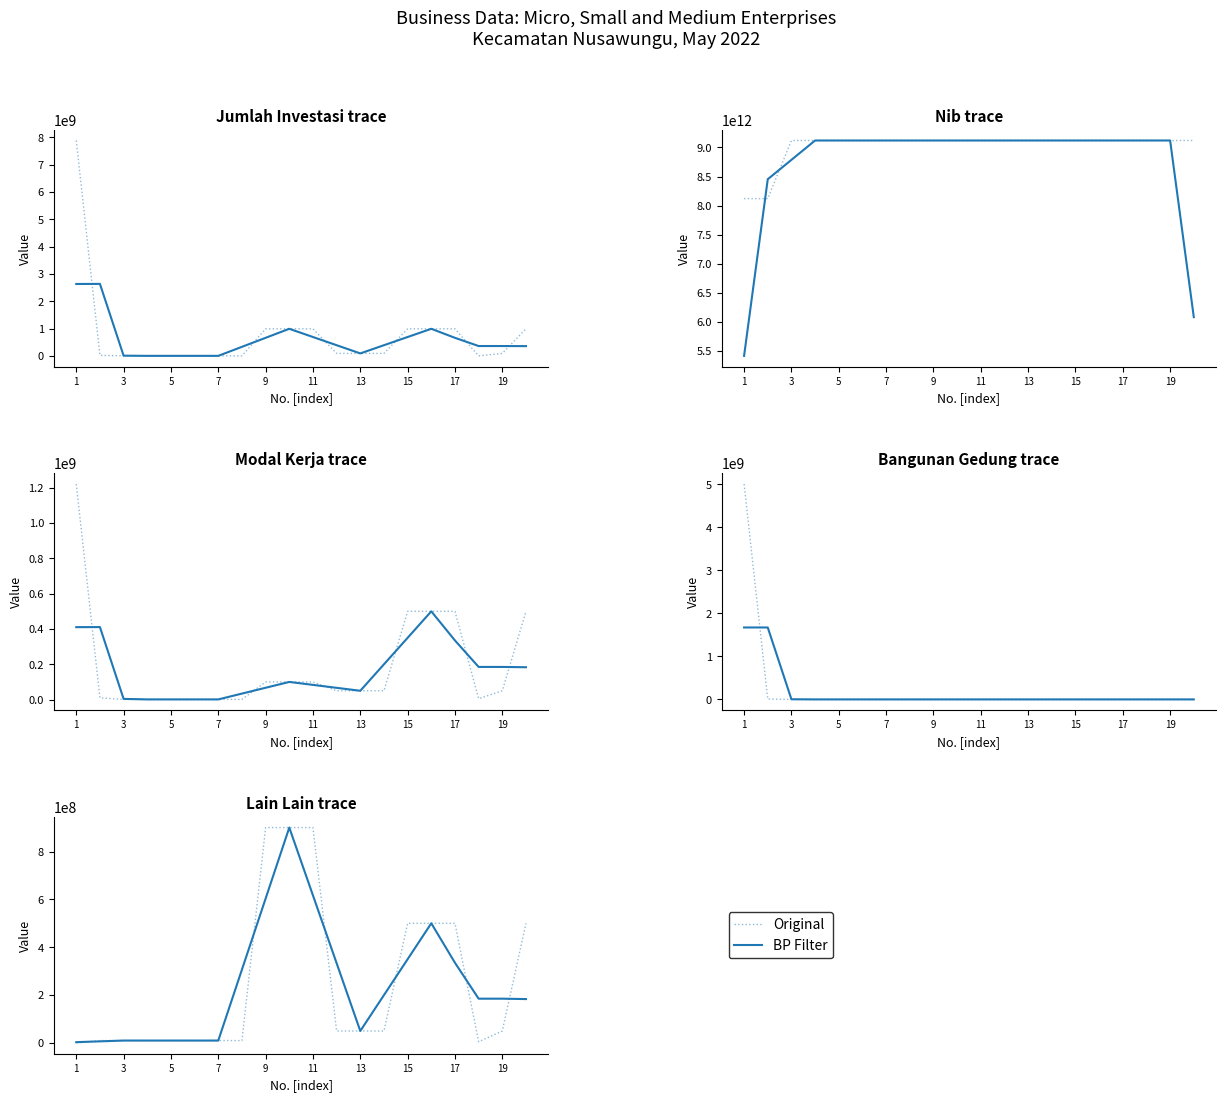

Which series changed the most between 15 and 19?

Original